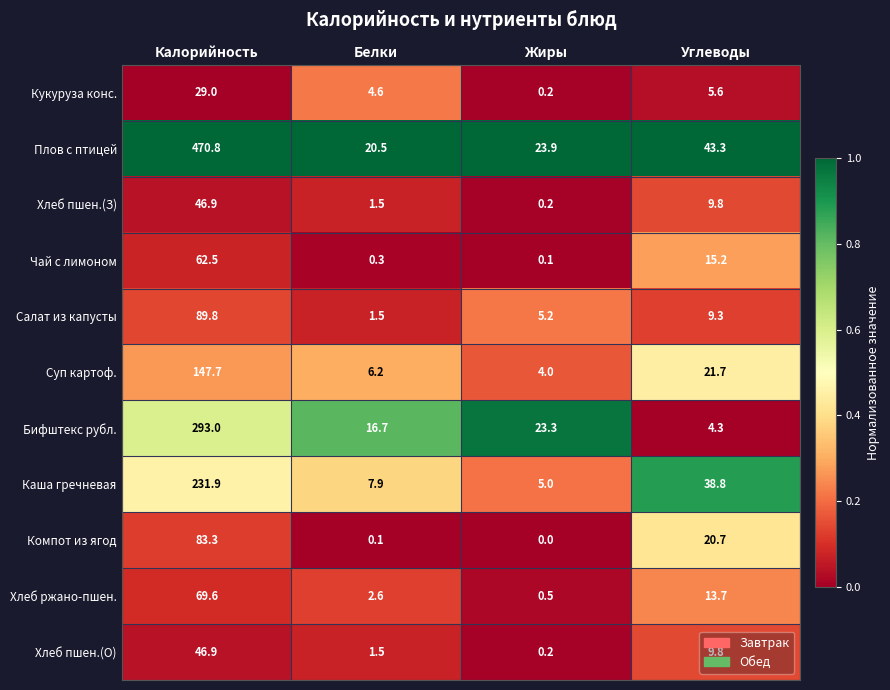

Which series has the widest spread of values?

Плов с птицей